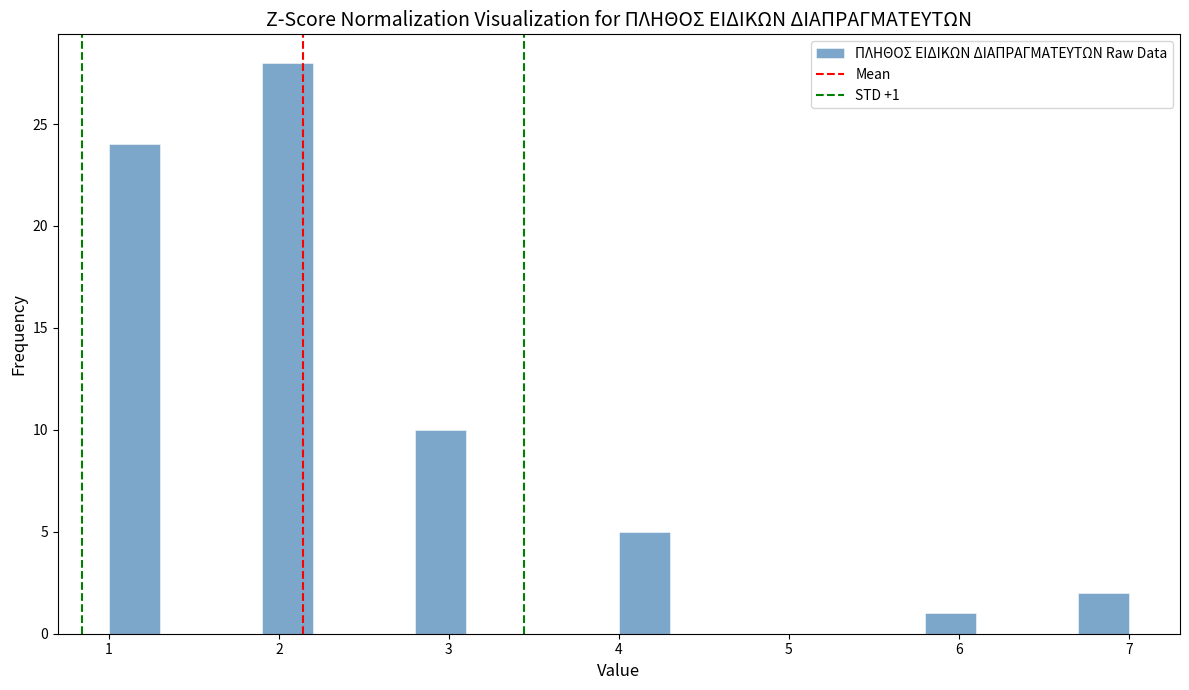

Around what value on the x-axis is the tallest bar? Give the approximate position of its centre, as read against the axis.

2.1